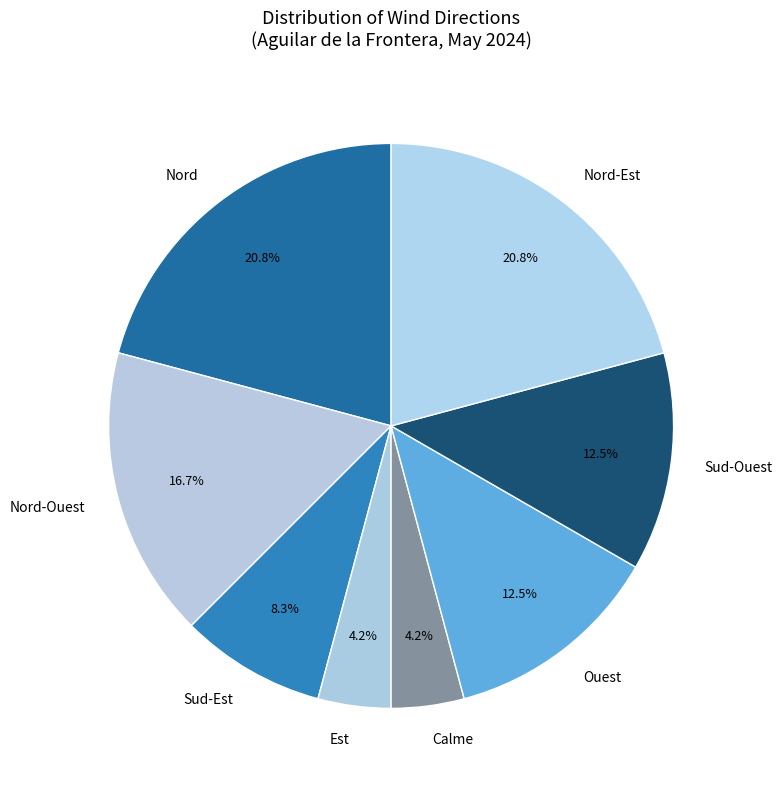

To the nearest percent, what portion does Nord-Ouest represent?

17%